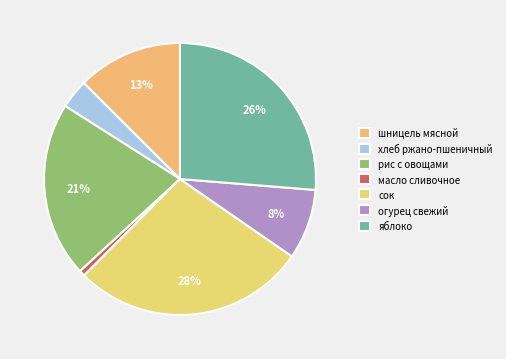

Do шницель мясной and хлеб ржано-пшеничный together represent more than half of the pie?

No